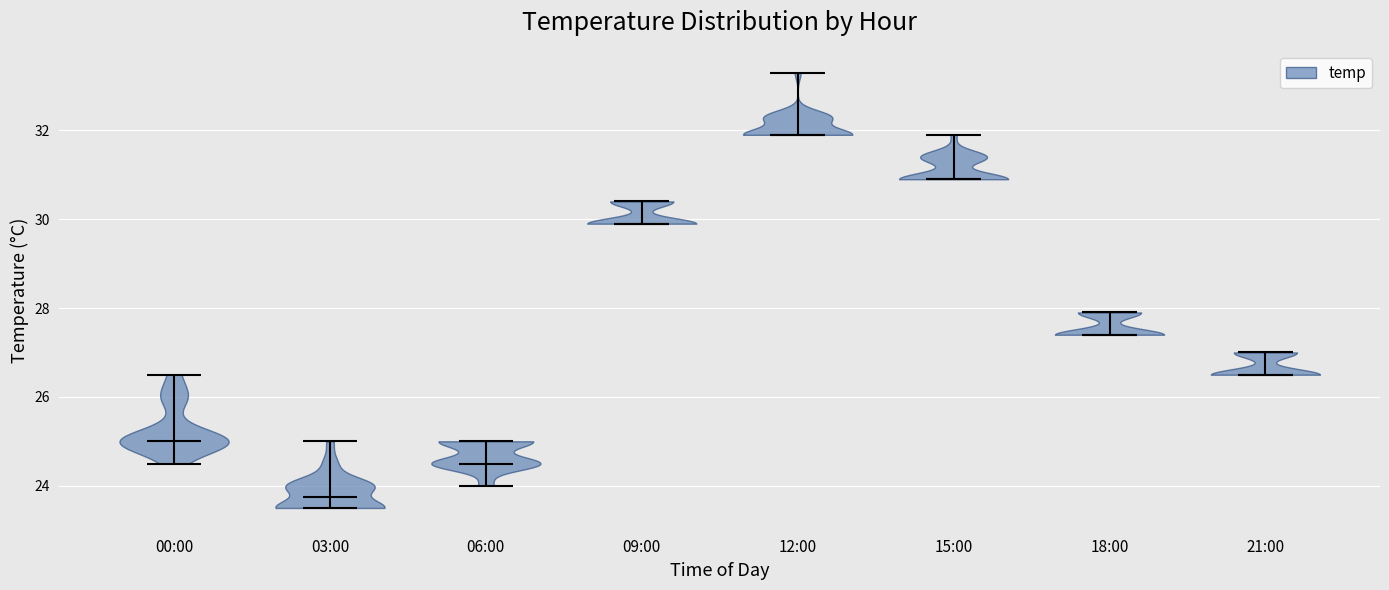

Reading left to right, read every violin against the y-axis: where its median line is, and the lowest and highest points it reaches. The values are not printed on the chart, so give them approximately, as read against the axis.

00:00: median line 25.0, lowest point 24.6, highest point 26.6
03:00: median line 23.8, lowest point 23.6, highest point 25.0
06:00: median line 24.6, lowest point 24.0, highest point 25.0
09:00: median line 30.0, lowest point 30.0, highest point 30.4
12:00: median line 32.0, lowest point 32.0, highest point 33.4
15:00: median line 31.0, lowest point 31.0, highest point 32.0
18:00: median line 27.4, lowest point 27.4, highest point 28.0
21:00: median line 26.6, lowest point 26.6, highest point 27.0